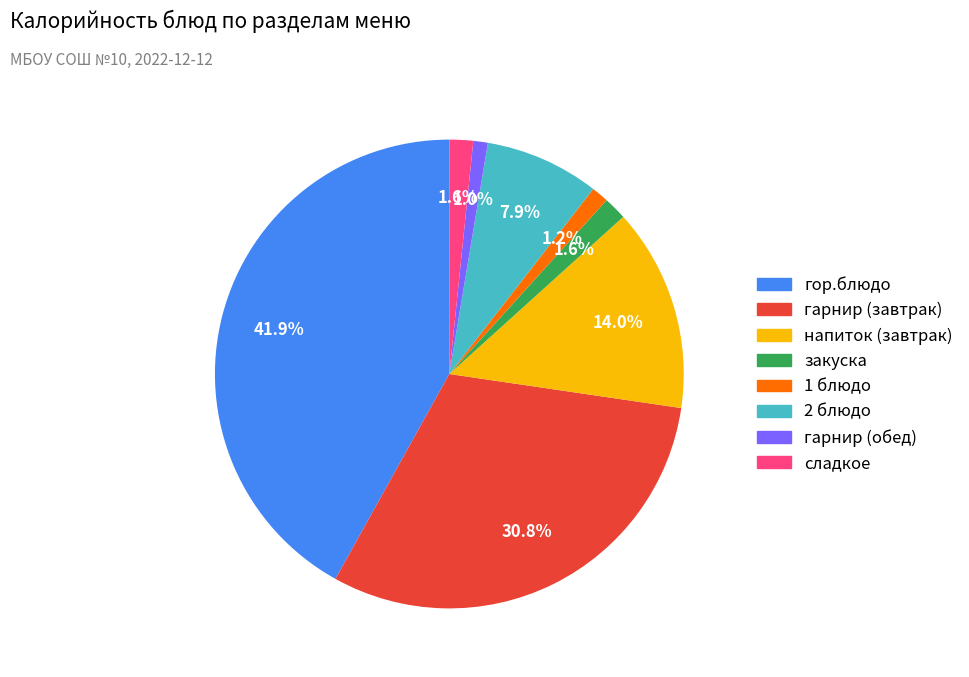

What is the largest slice in the pie chart?

гор.блюдо